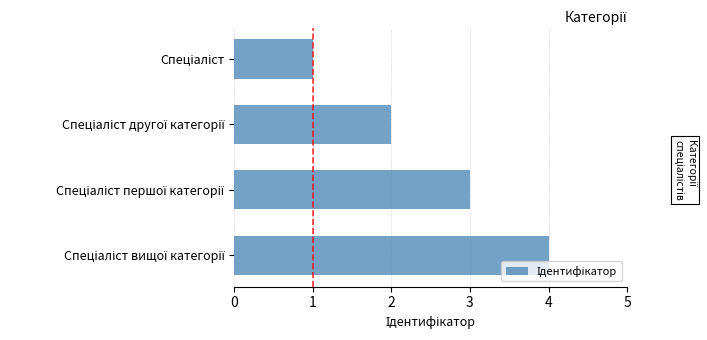

What is the sum of all values?

10